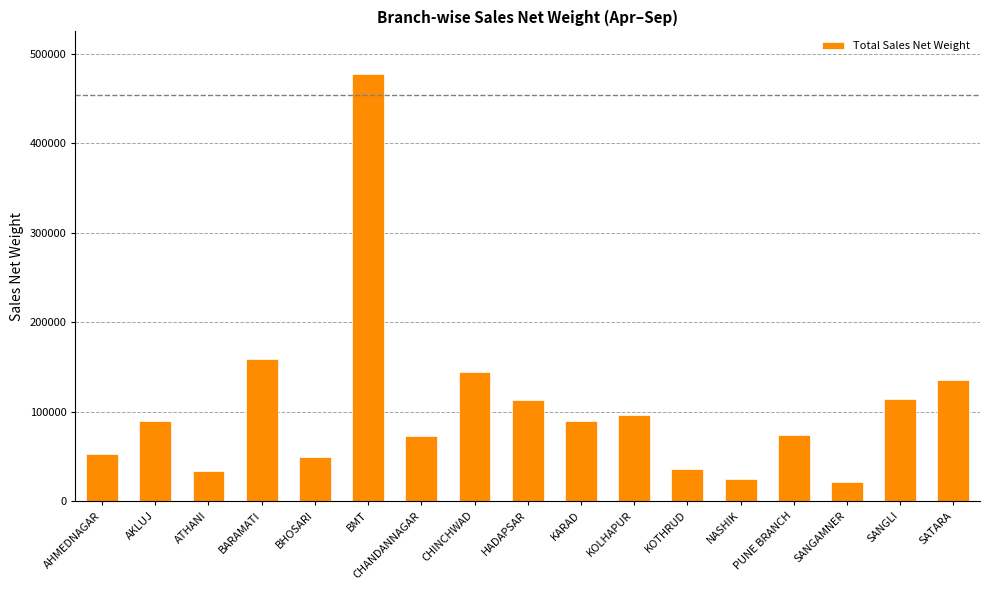

What is the label of the 7th bar from the left?

CHANDANNAGAR